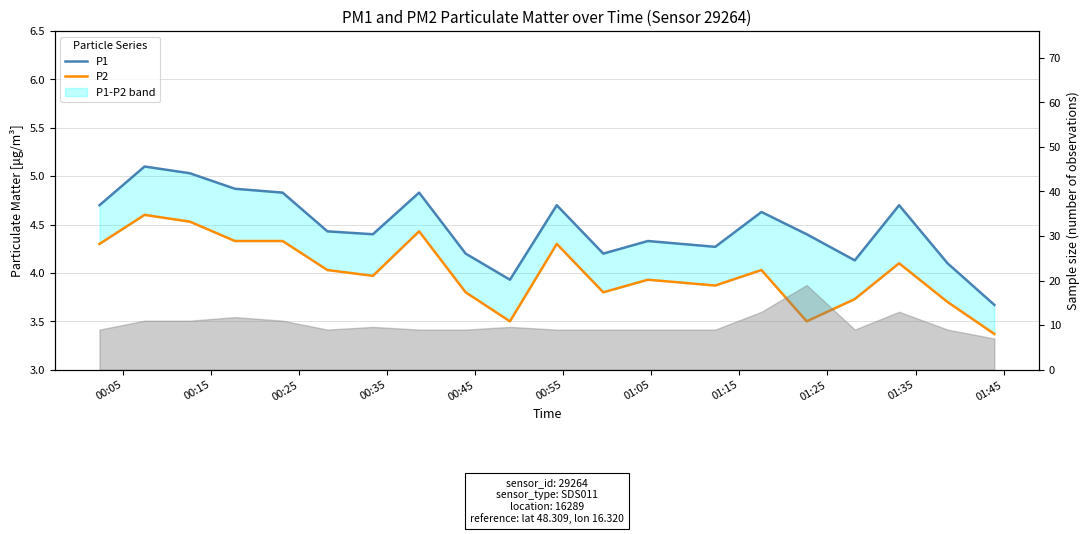

What is the maximum value for P2?

4.6